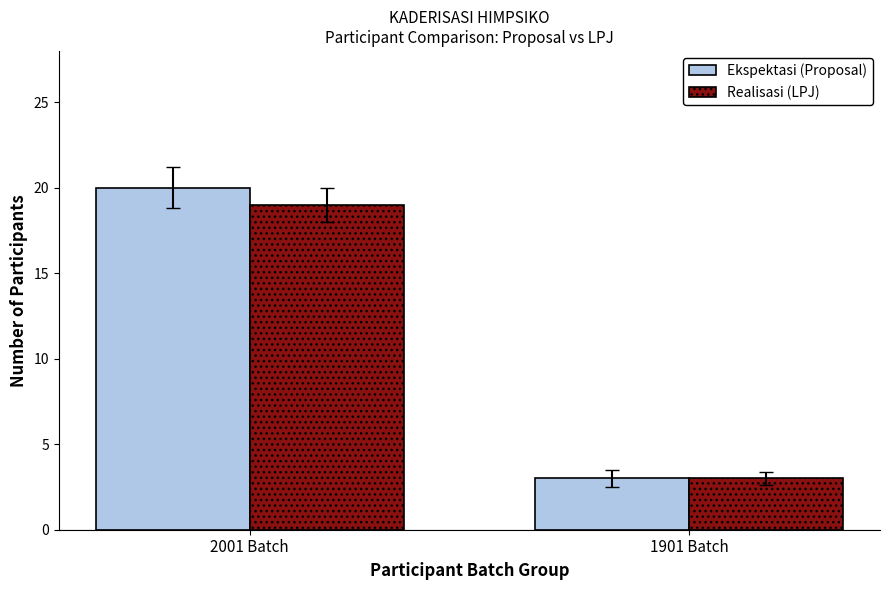

The Realisasi (LPJ) series shows 3 at 1901 Batch. True or false?

True